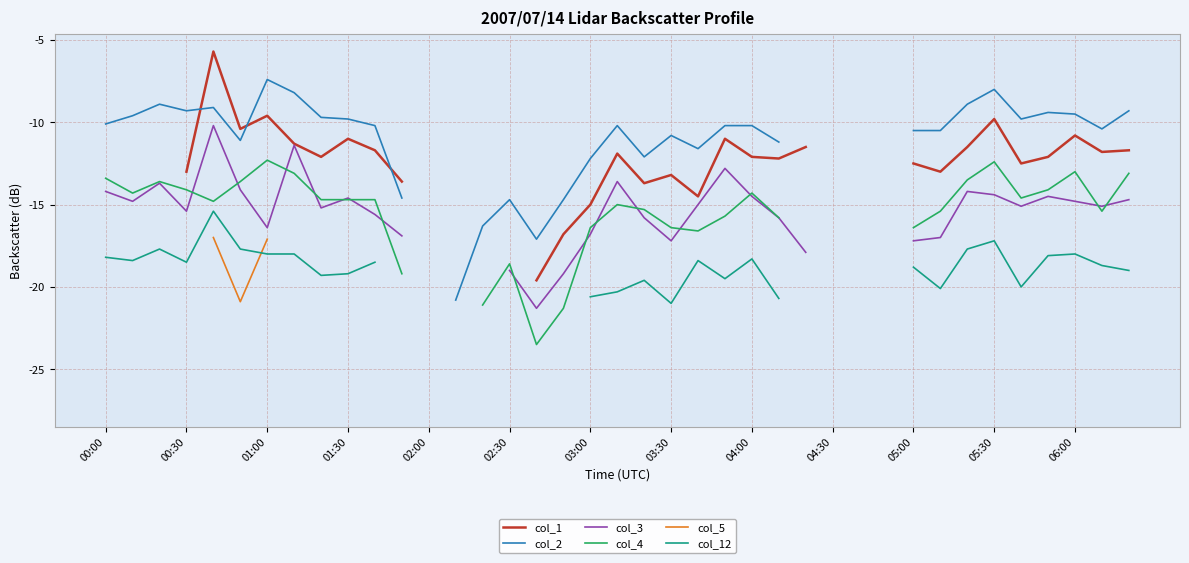

True or false: col_12 and col_4 cross at least once.

False